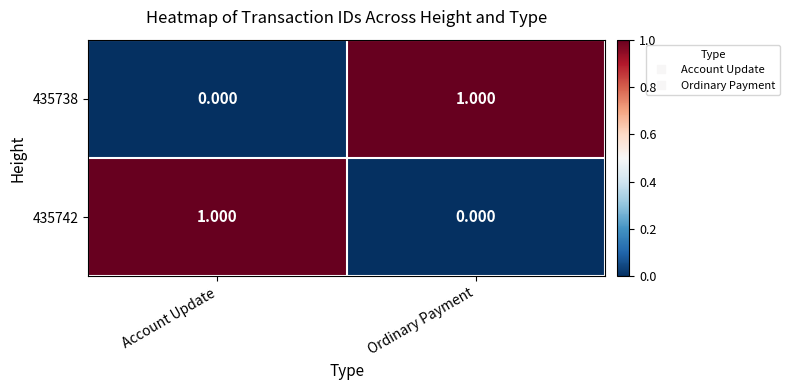

Rank the categories by 435738 value from highest to lowest.

Ordinary Payment, Account Update